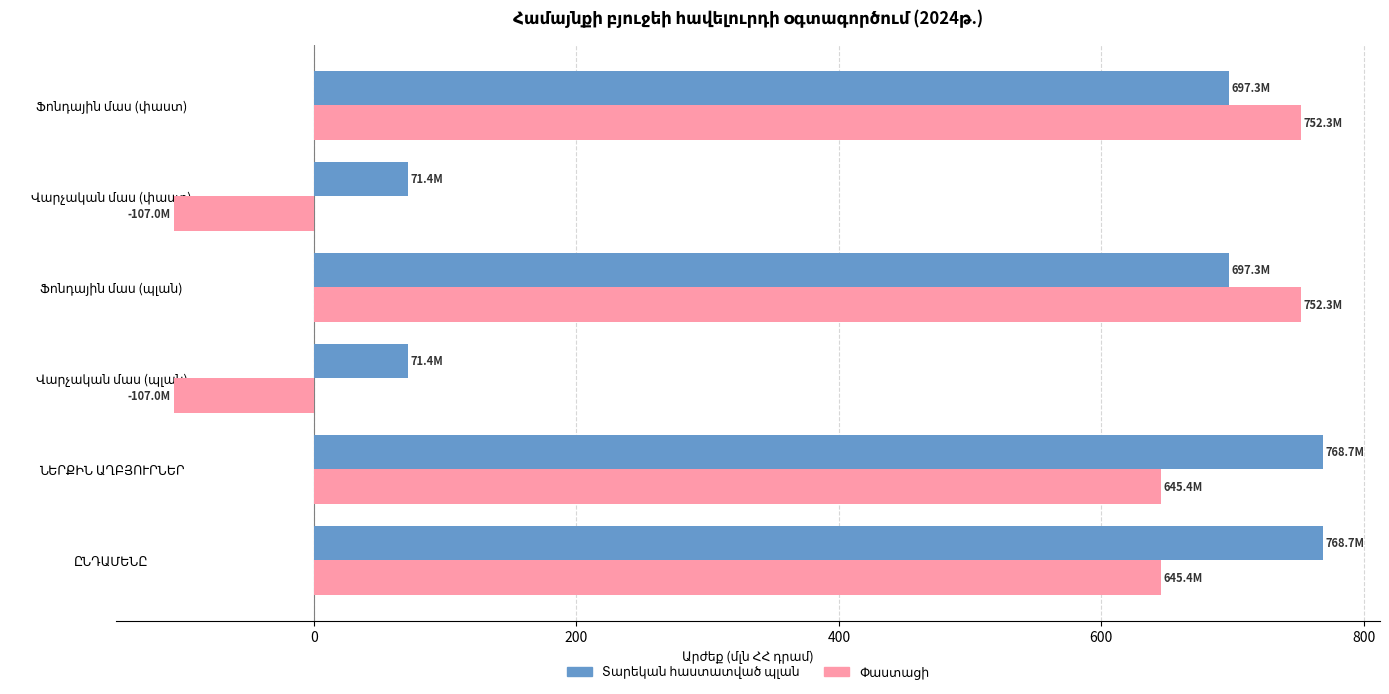

At how many categories does at least one series exceed 244?

4